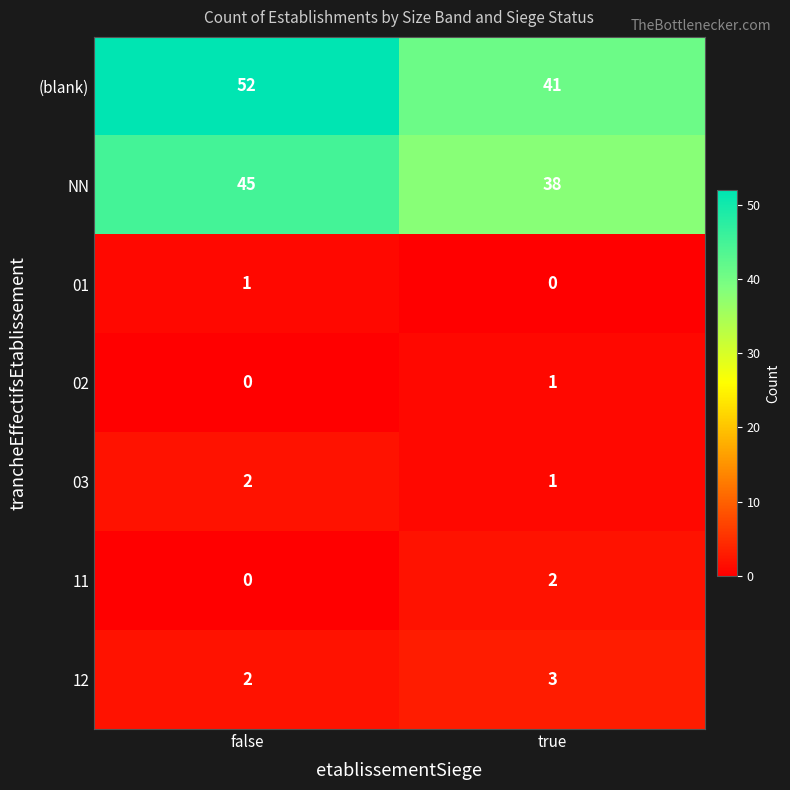

List the labels in order of 11 value, smallest first.

false, true